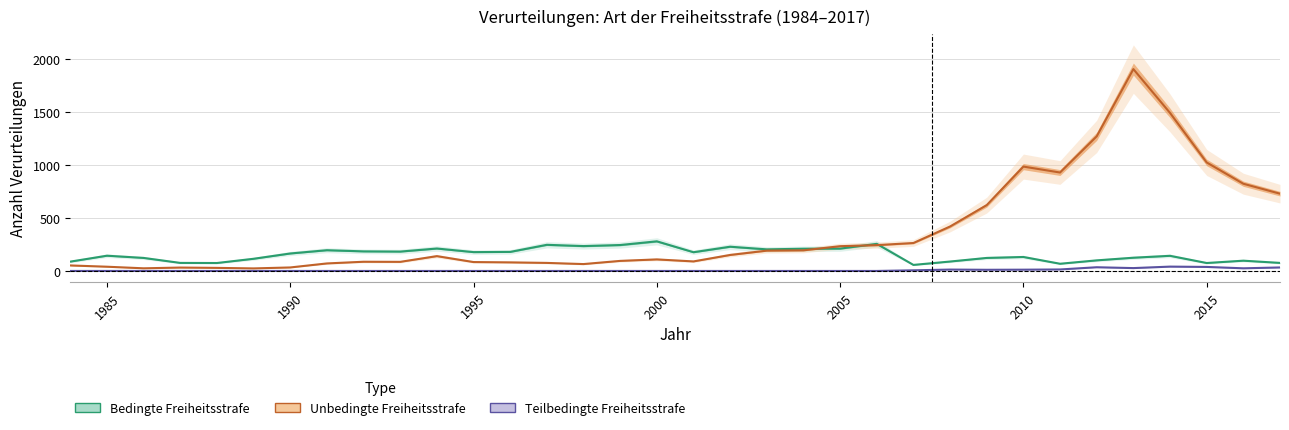

True or false: Unbedingte Freiheitsstrafe and Teilbedingte Freiheitsstrafe intersect in this chart.

False